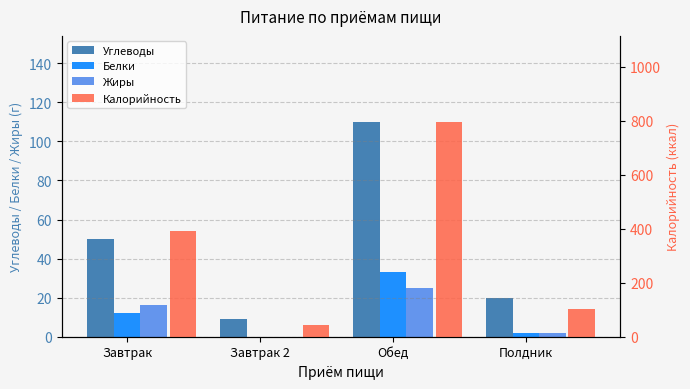

Which series has the largest range (max minus min)?

Калорийность